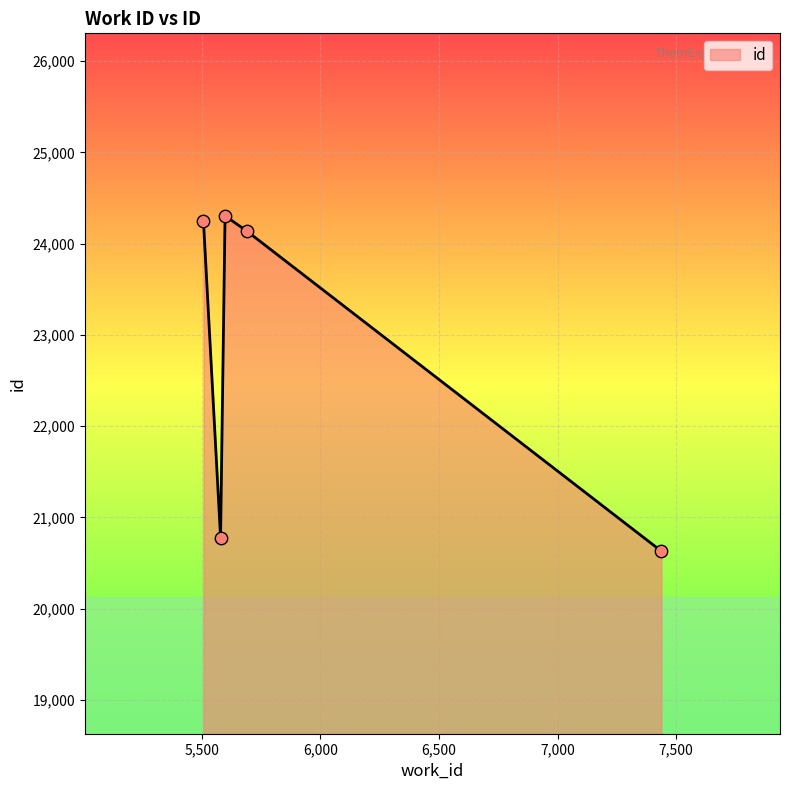

What is the minimum value shown in the chart?

20630